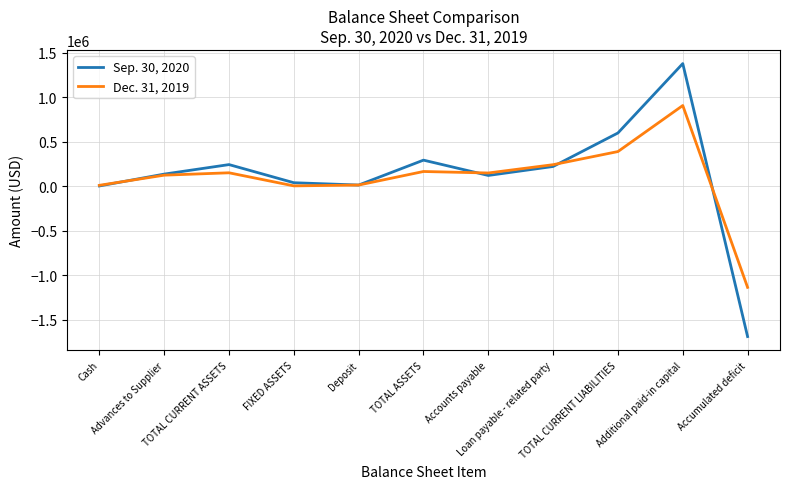

Which series has the largest range (max minus min)?

Sep. 30, 2020